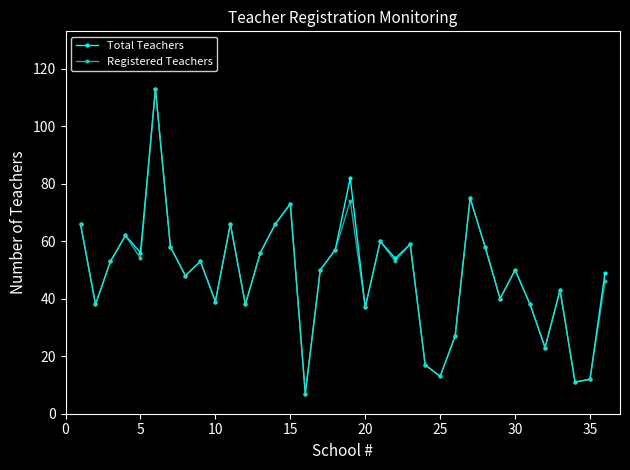

What is the value of the Registered Teachers point at the 34th from the left?

11